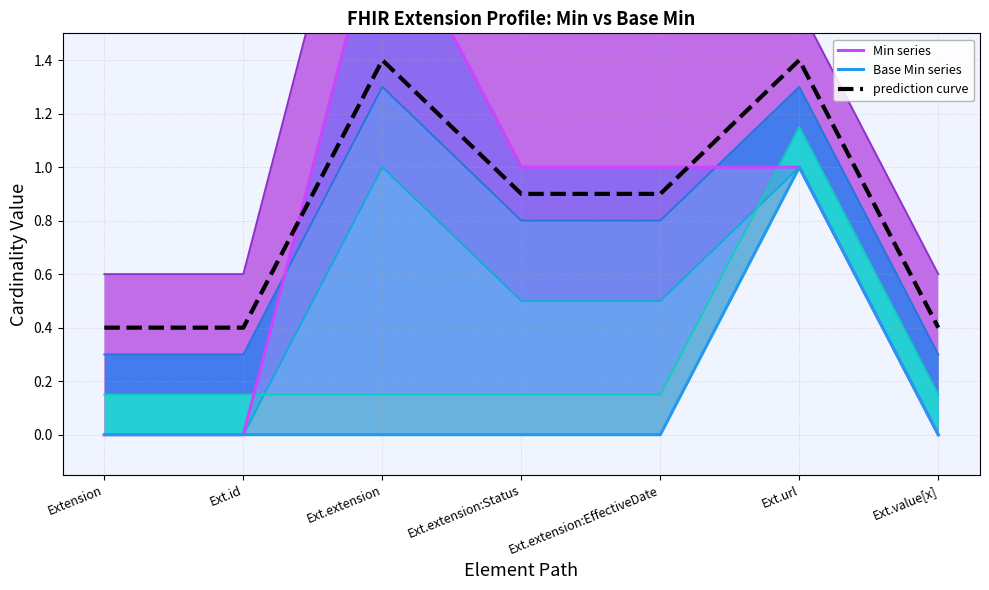

Count the number of data series in this chart.

3